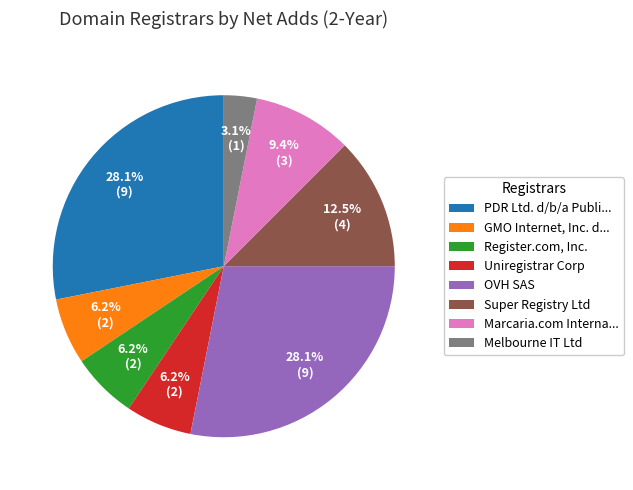

Which has a higher value, Uniregistrar Corp or Melbourne IT Ltd?

Uniregistrar Corp